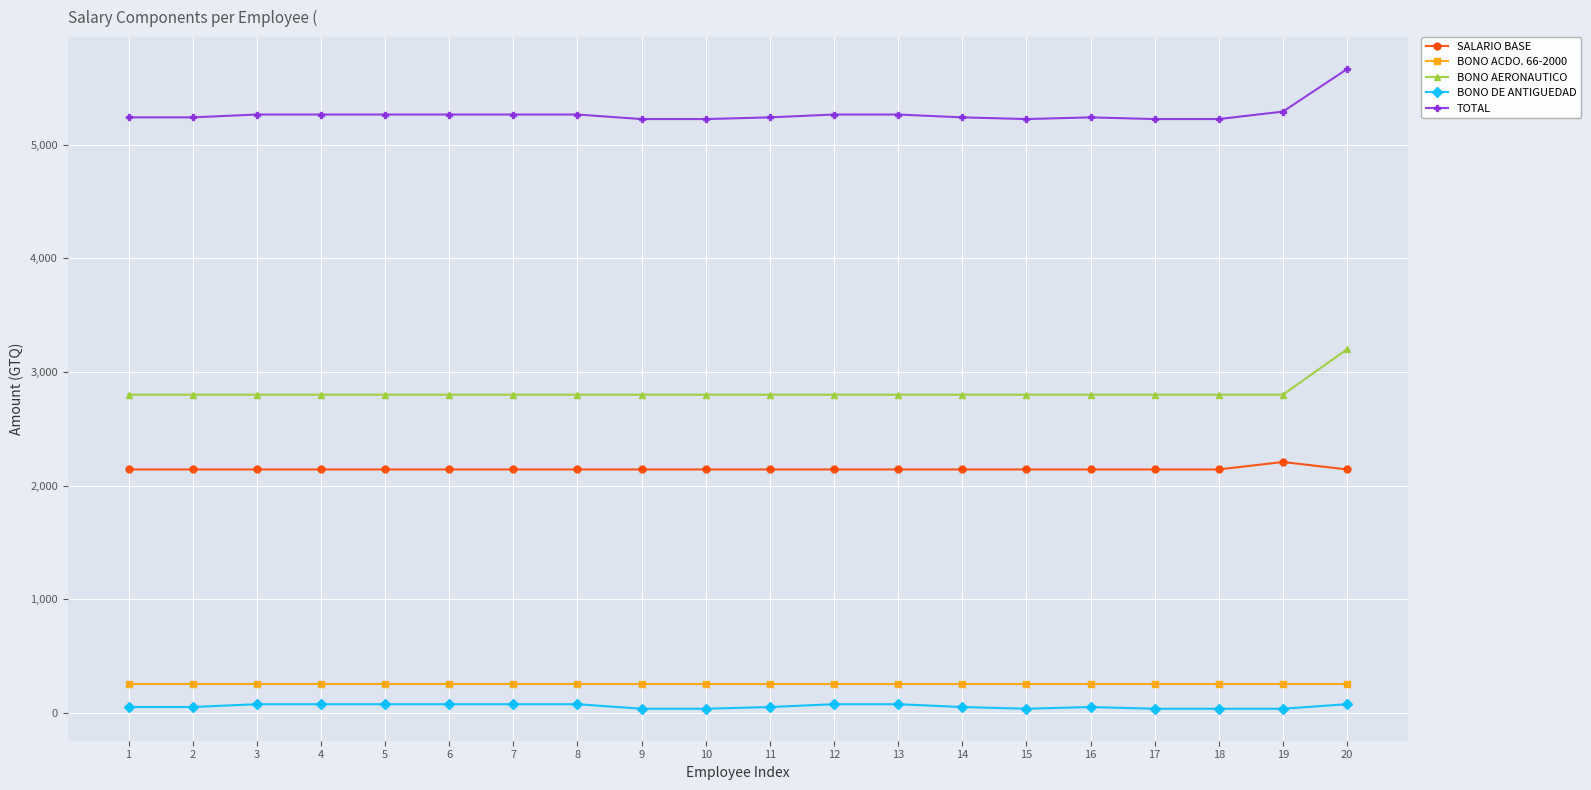

What is the difference between the maximum and second lowest values in the BONO AERONAUTICO series?

400.0